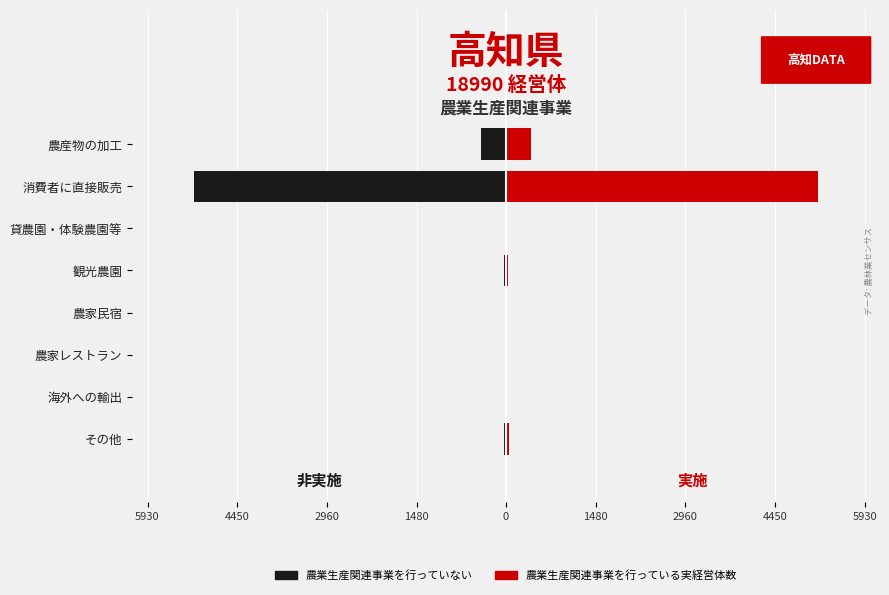

What is the average value of the 農業生産関連事業を行っている実経営体数 series?

712